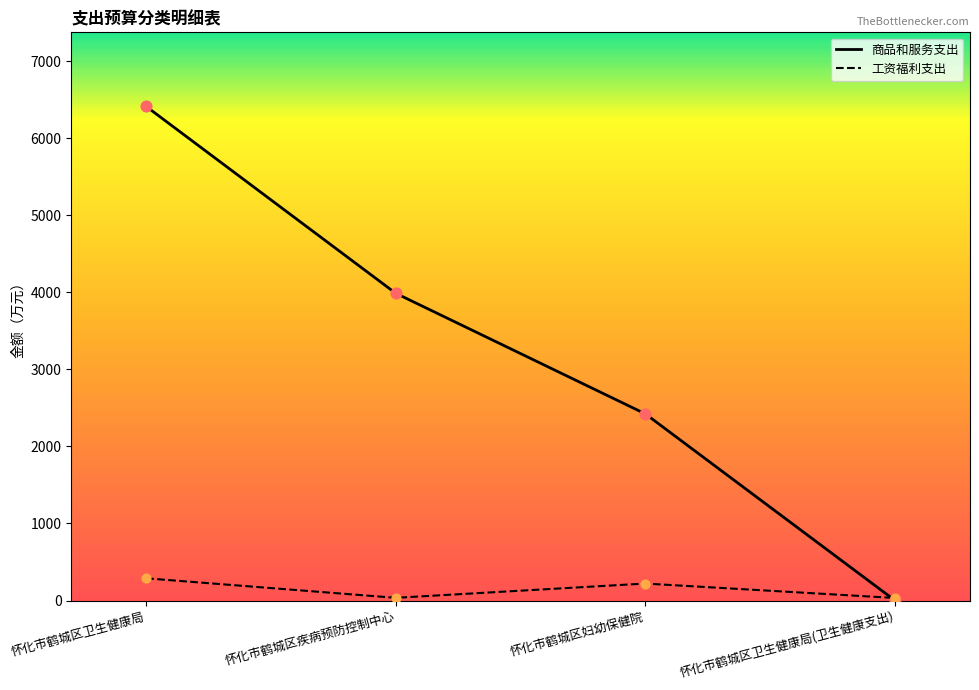

At which category is the sum across all series the highest?

怀化市鹤城区卫生健康局